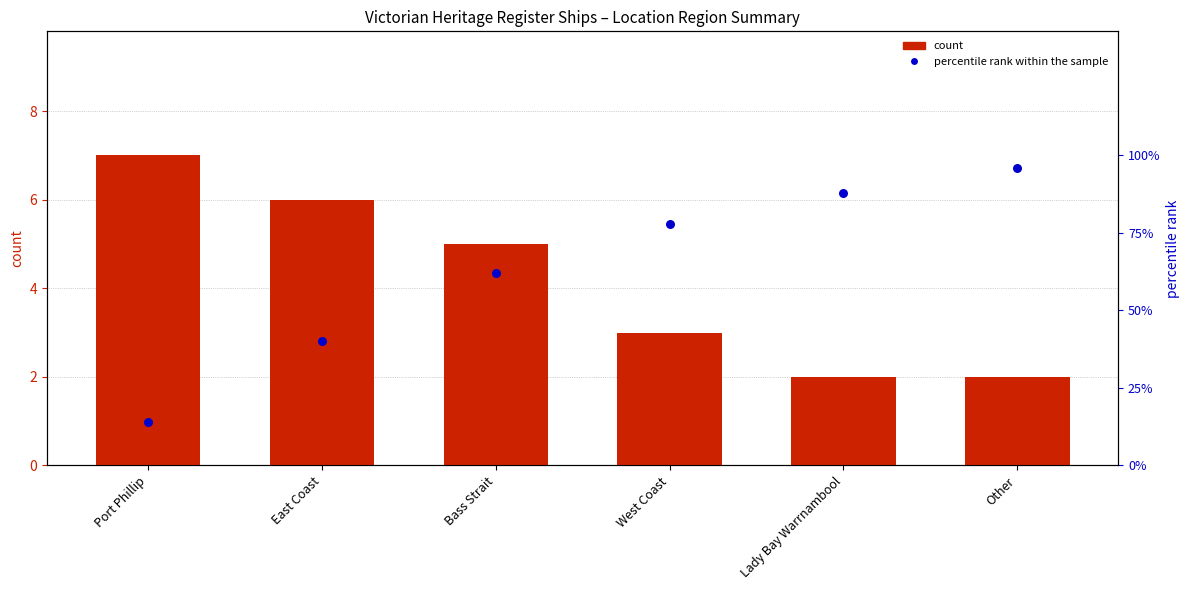

At which category is the sum across all series the highest?

Other